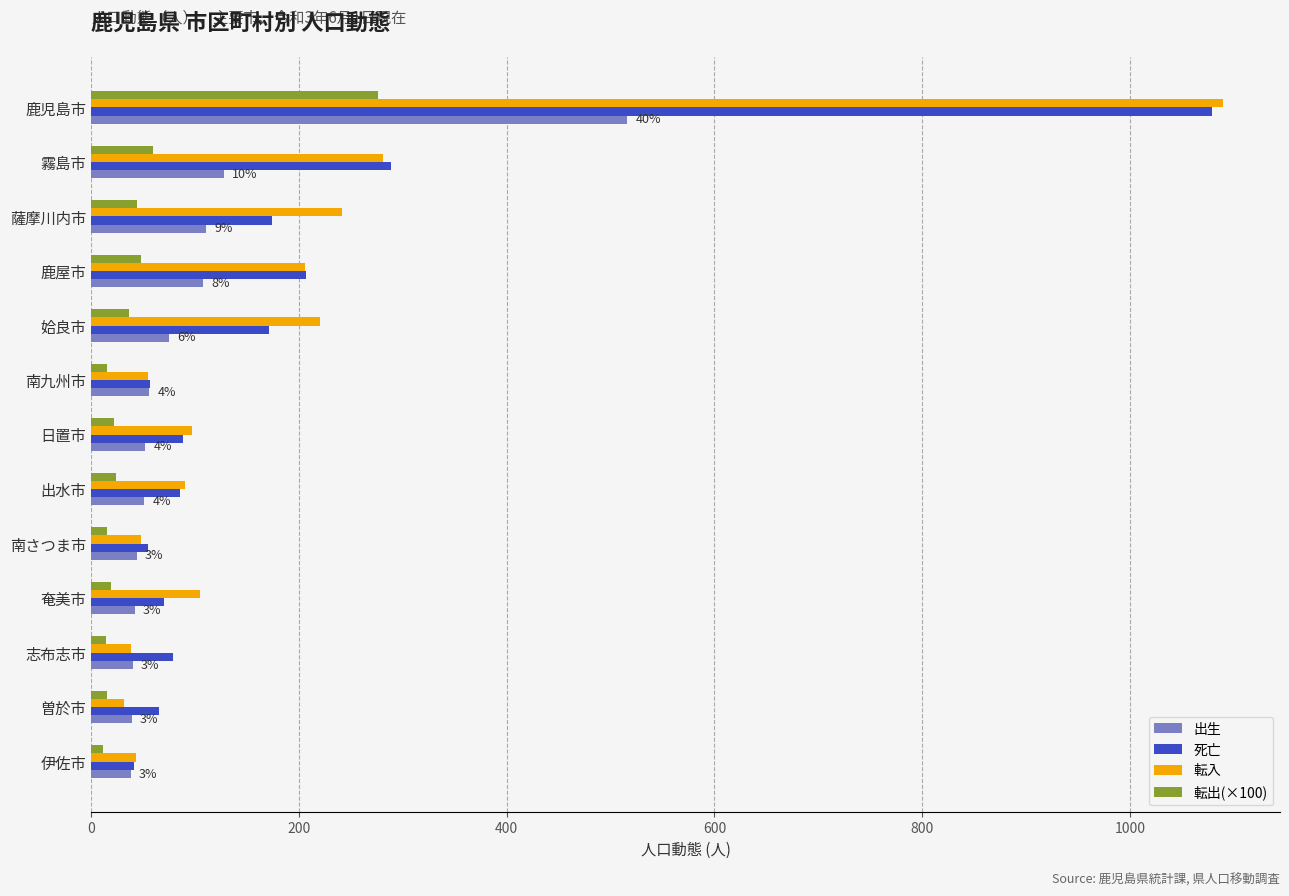

What is the greatest value displayed?

1090